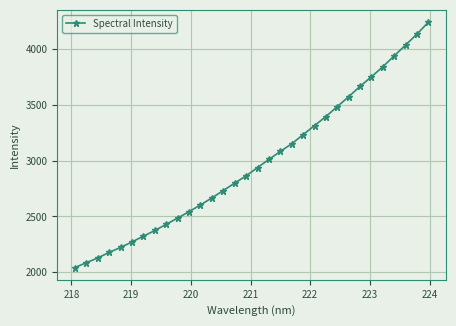

What is the minimum value shown in the chart?

2042.9